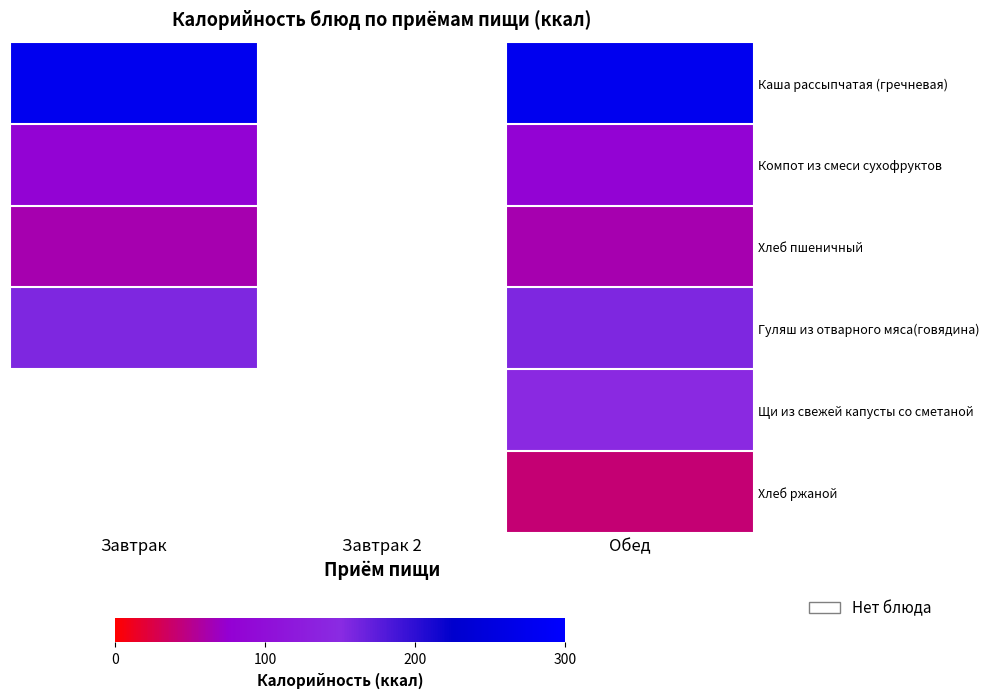

How many data points does each series have?

3